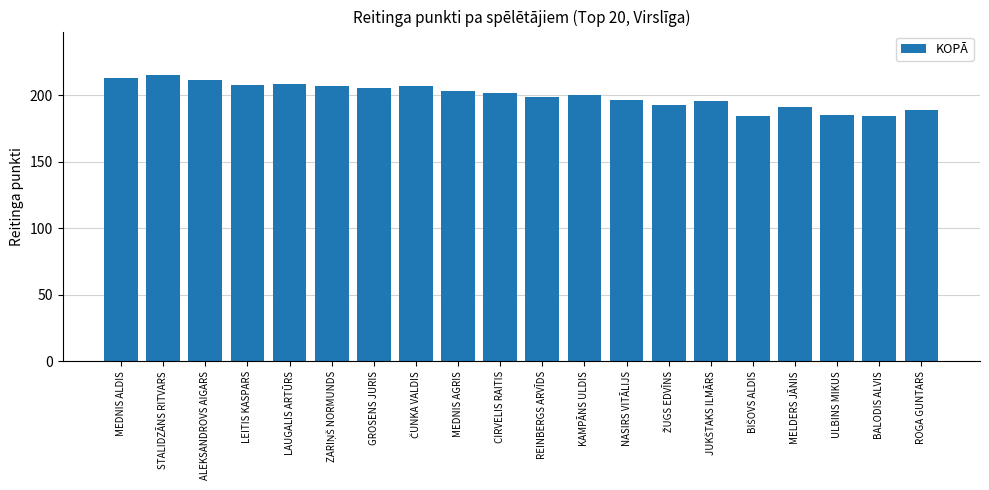

Read the value at GROSENS JURIS.

205.3